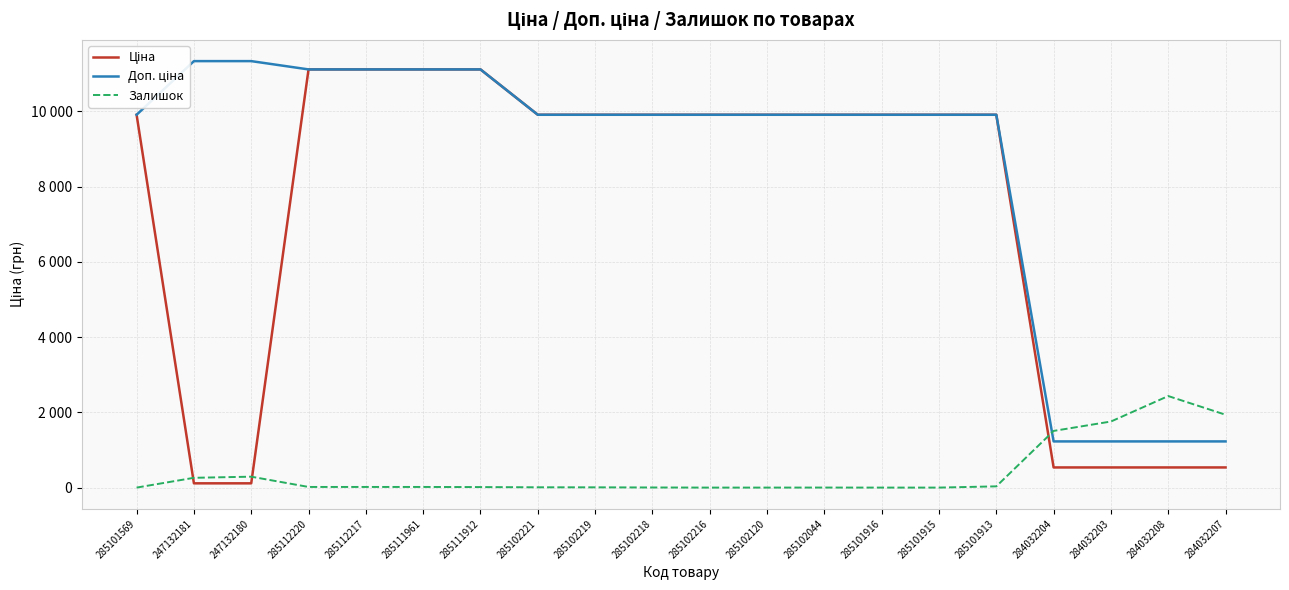

What is the sum of the Залишок values at 285101913 and 285101915?

33.0